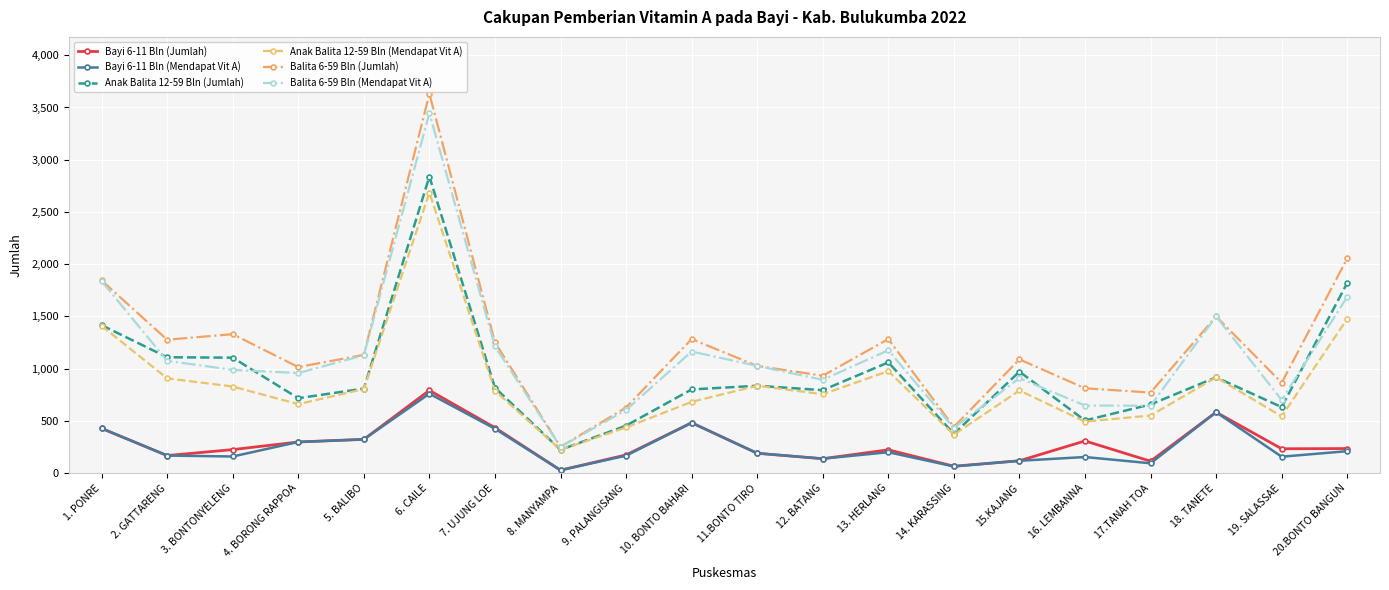

What value does the Balita 6-59 Bln (Jumlah) series have at 9. PALANGISANG, to the nearest 100?

600